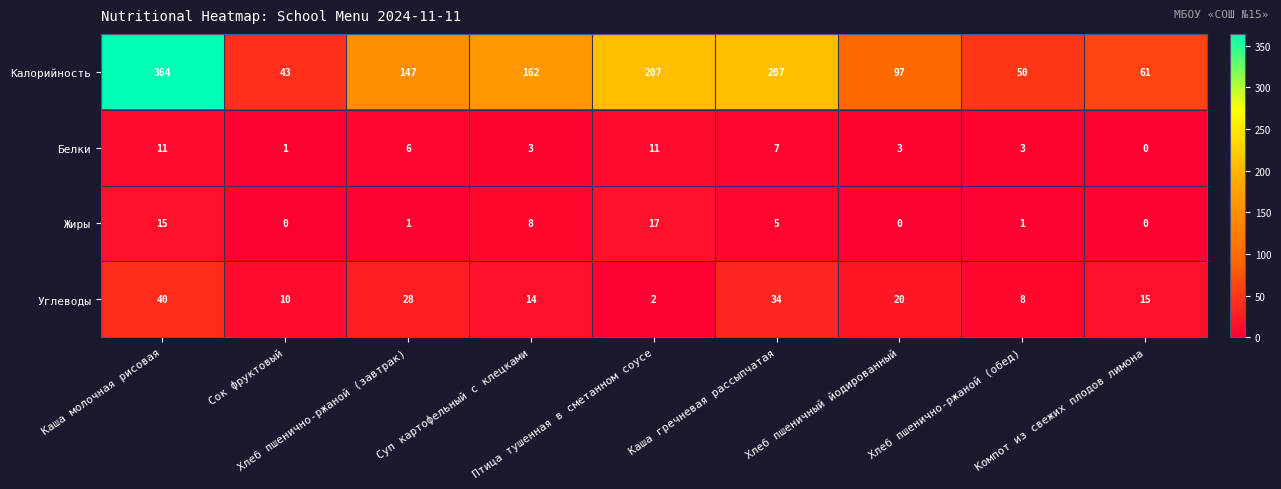

What is the difference between the maximum and second lowest values in the Углеводы series?

32